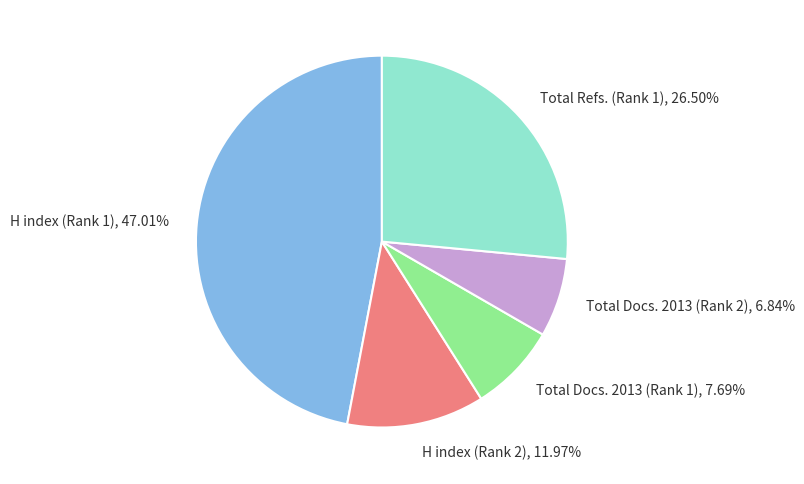

To the nearest percent, what percentage of the pie is Total Docs. 2013 (Rank 1)?

8%